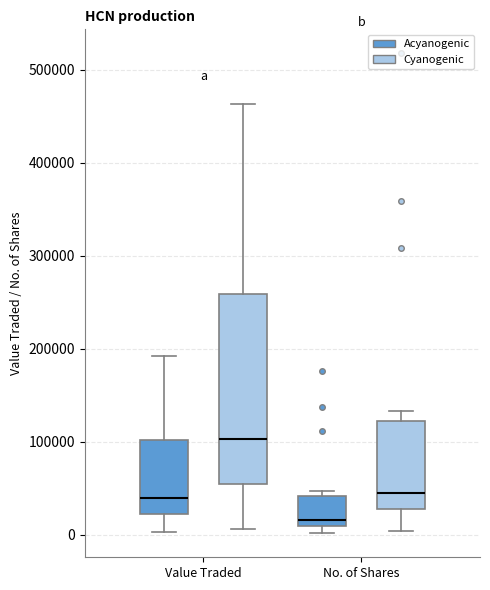

Comparing the boxes themselves (not the whiskers), which one is the tallest?

Value Traded (Cyanogenic)